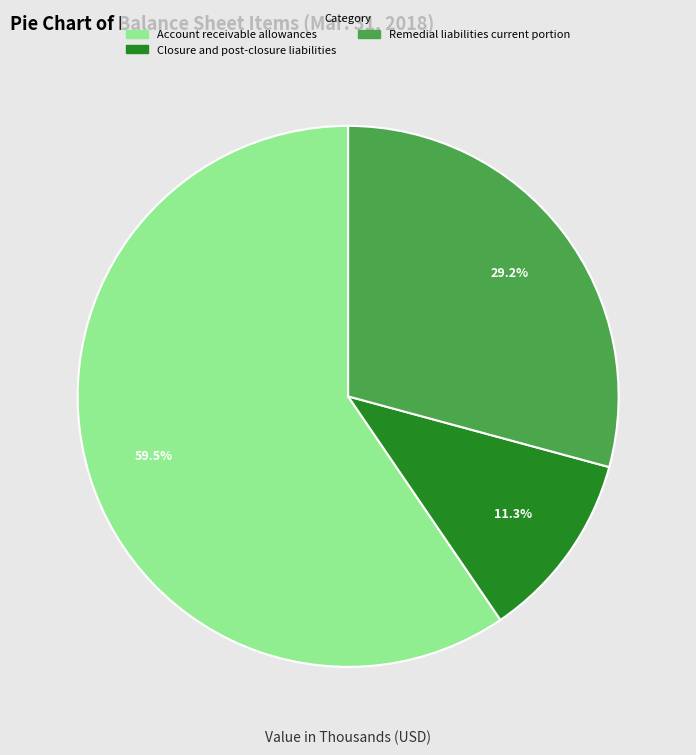

Which has a higher value, Account receivable allowances or Remedial liabilities current portion?

Account receivable allowances